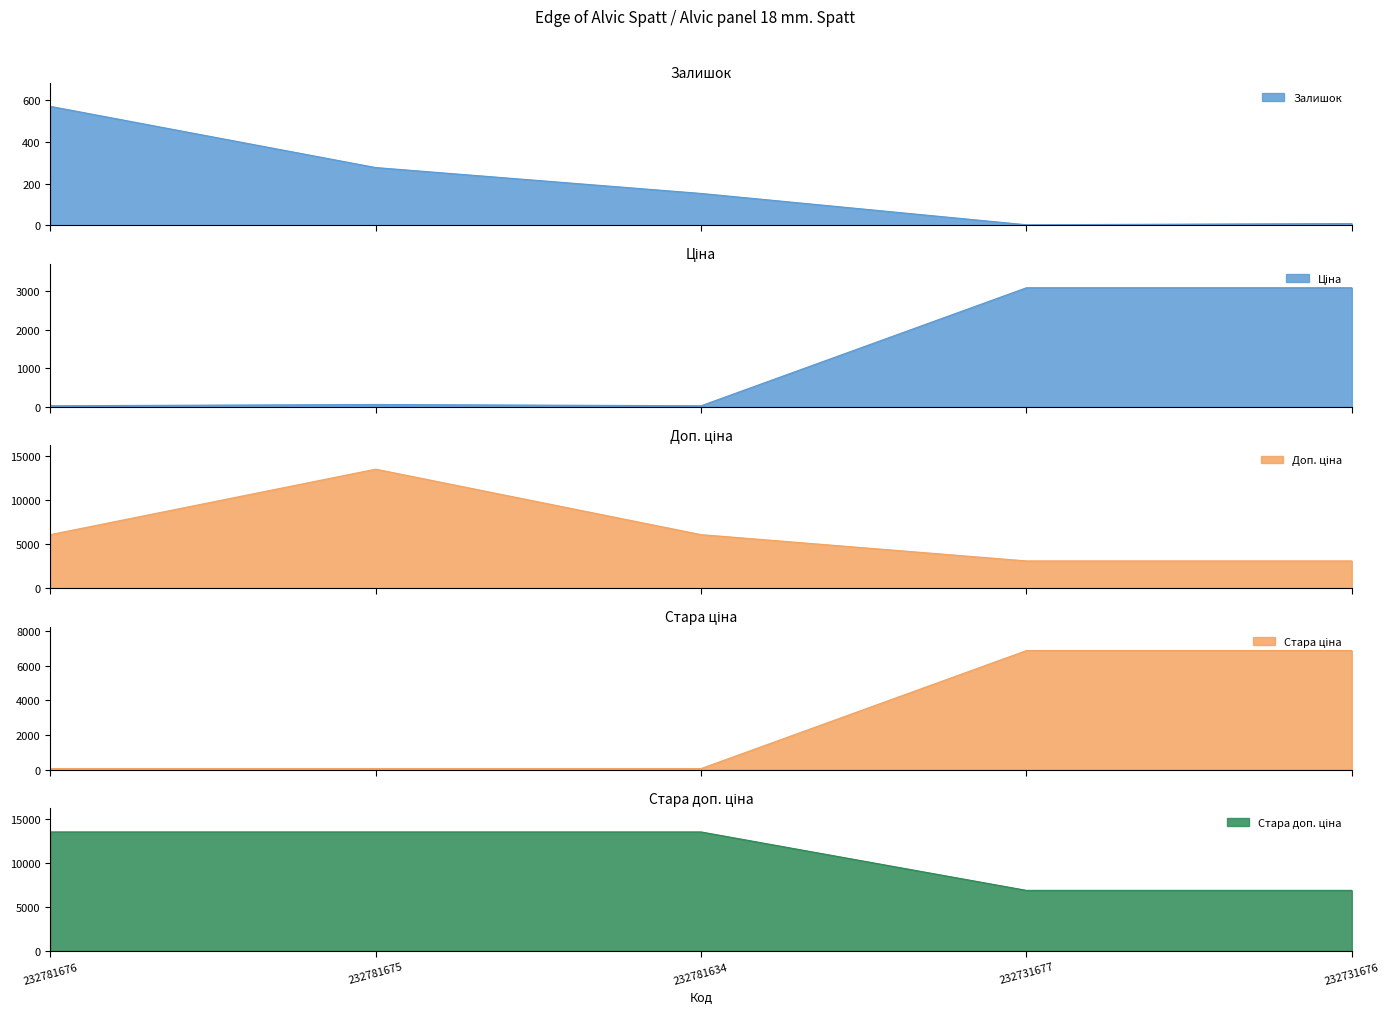

The value of Стара доп. ціна at 232781634 is 13493.2. True or false?

True